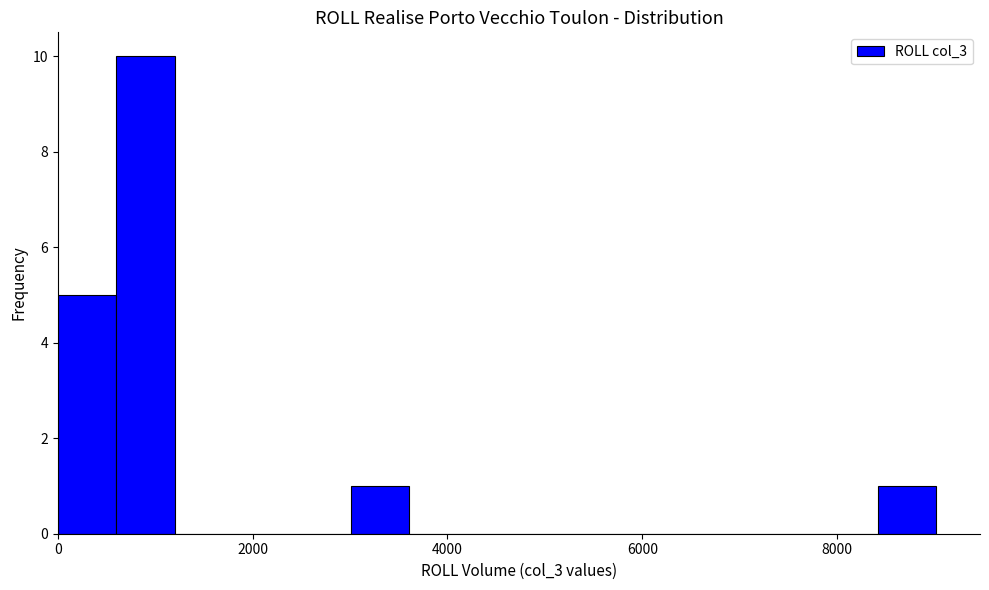

Read against the x-axis, roughly where is the centre of the tallest bar?

1000